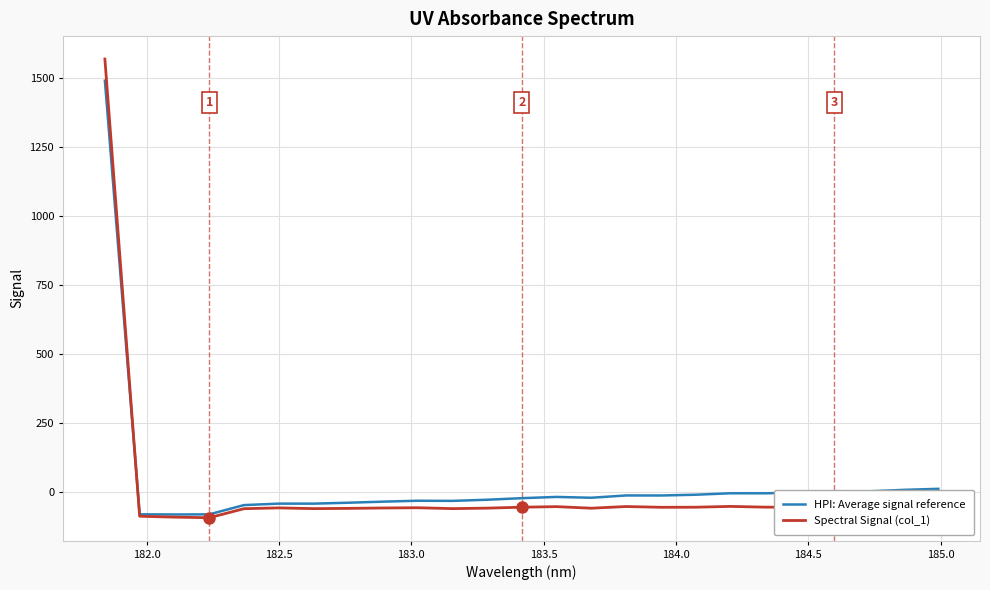

List the series in order of their peak value, highest first.

Spectral Signal (col_1), HPI: Average signal reference